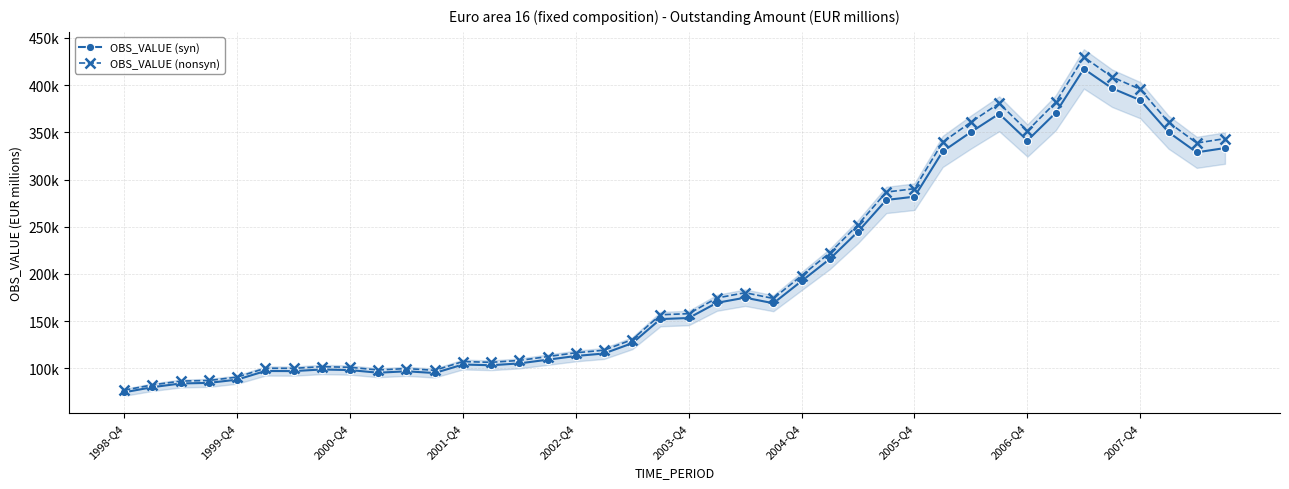

How many values in the OBS_VALUE (syn) series exceed 153370?

20